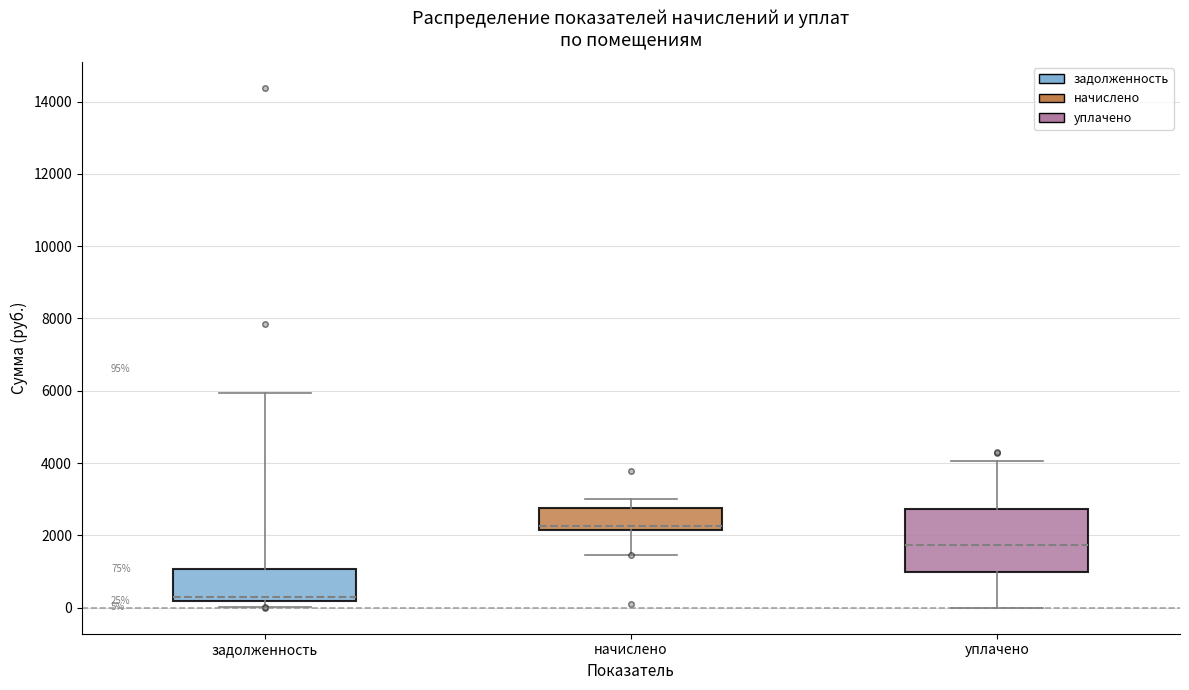

Which box has the lowest median line?

задолженность